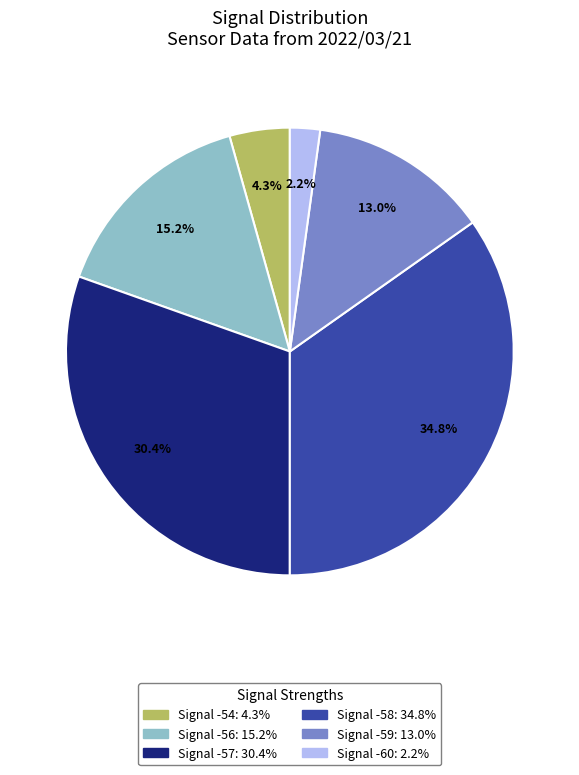

Does any single category account for the majority?

No